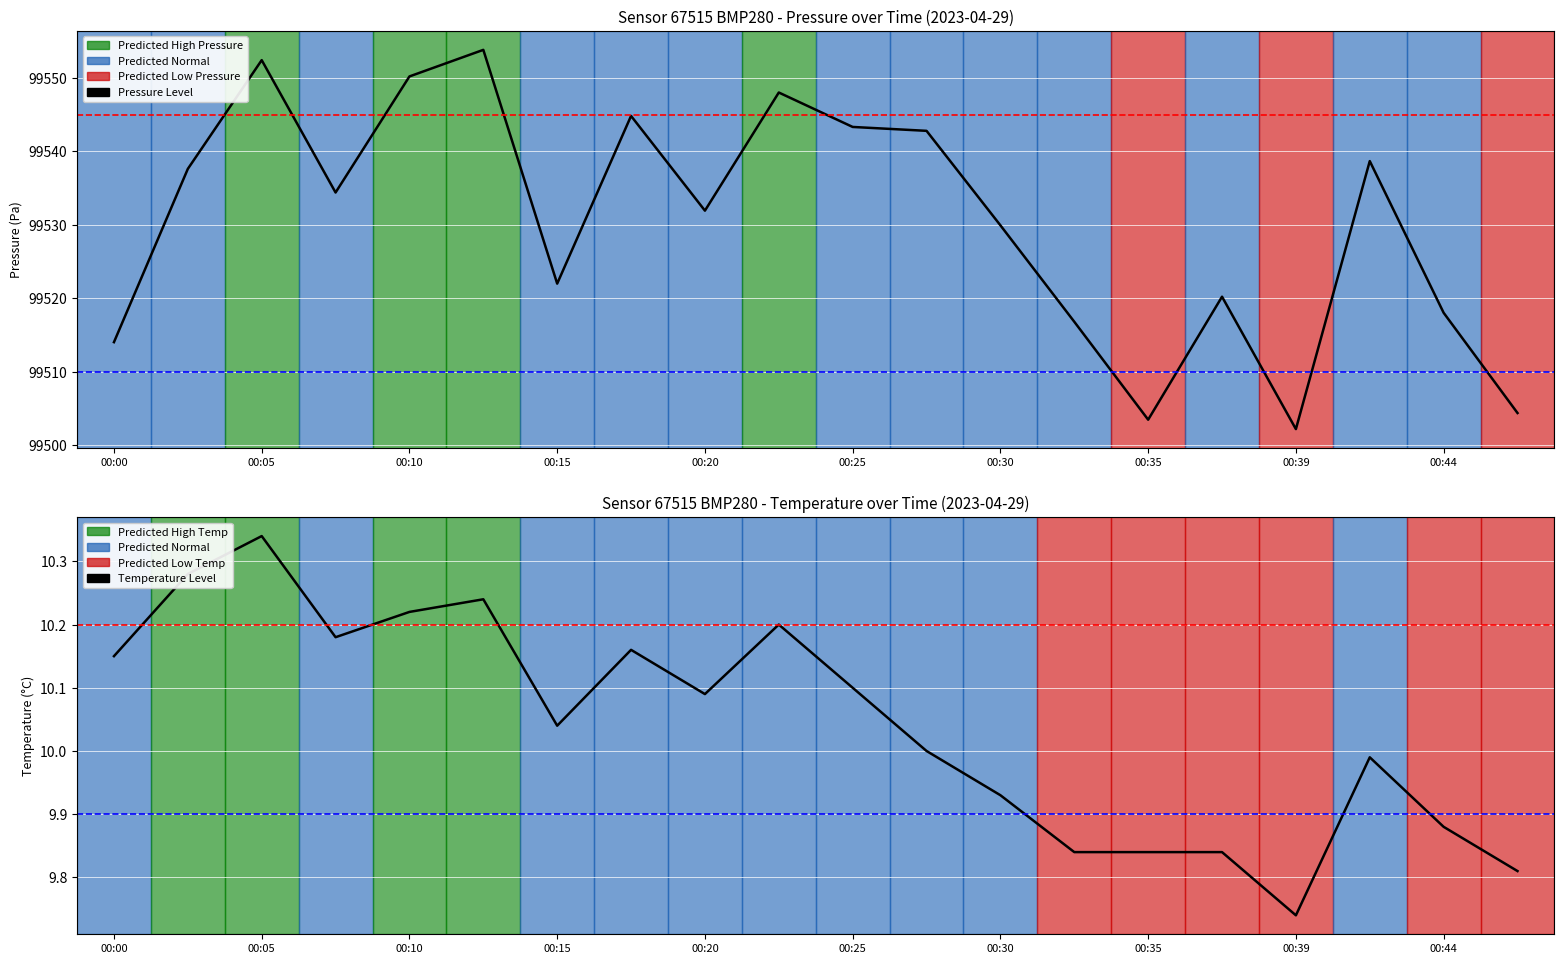

In Temperature (°C), how many points are higher than both neighbors (excluding endpoints)?

5